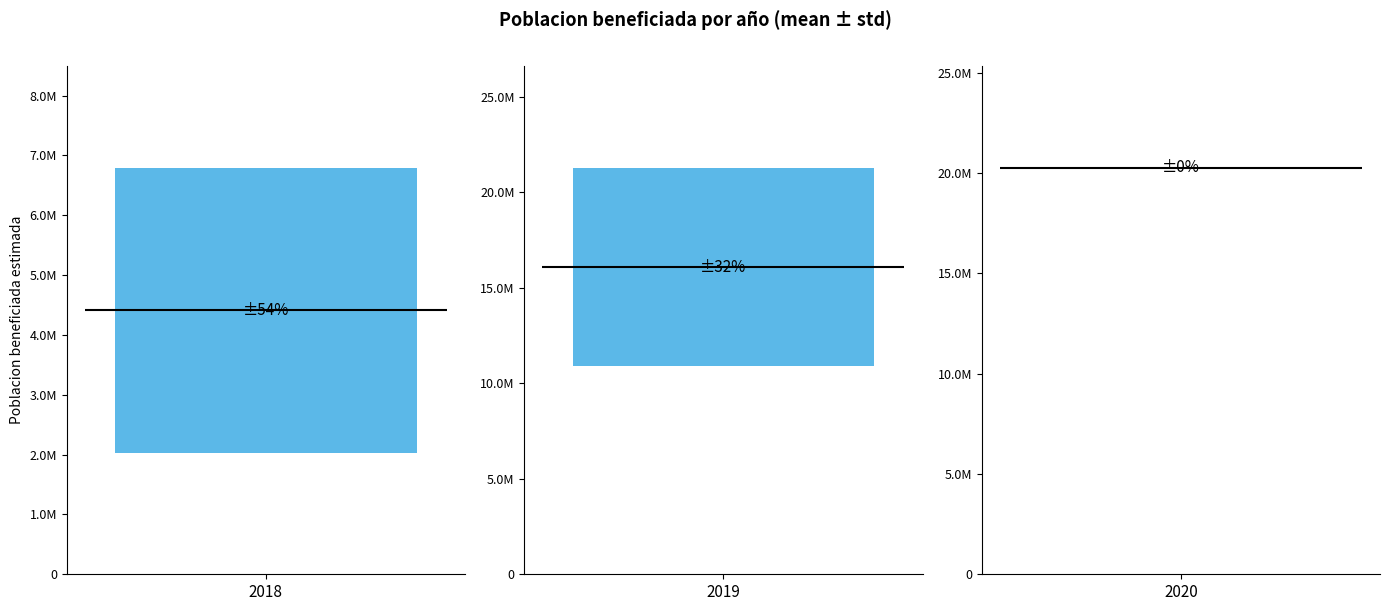

What is the maximum value shown in the chart?

20561925